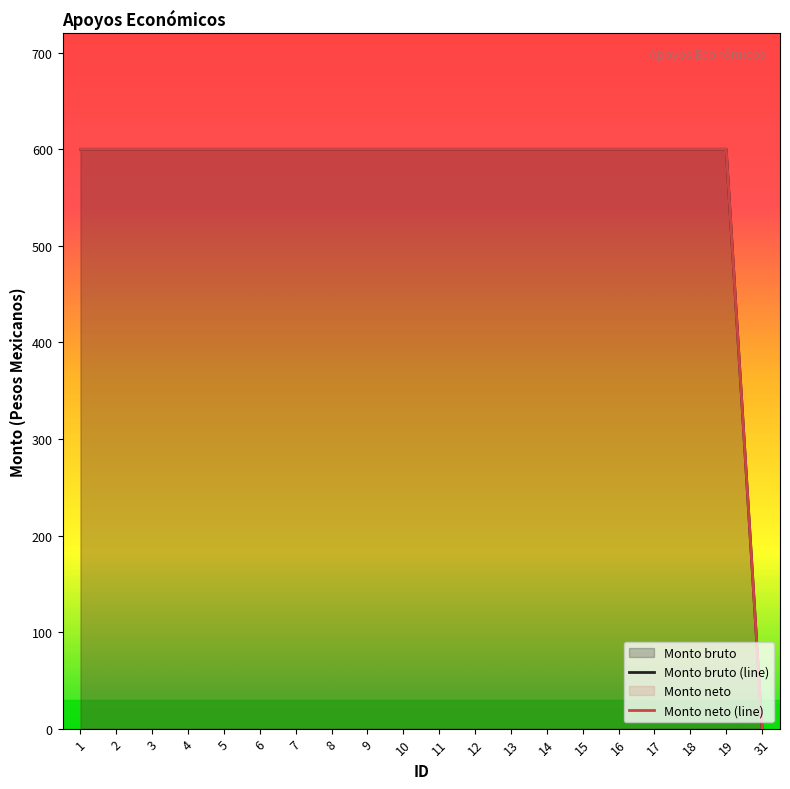

How many positive values does the Monto bruto series have?

19